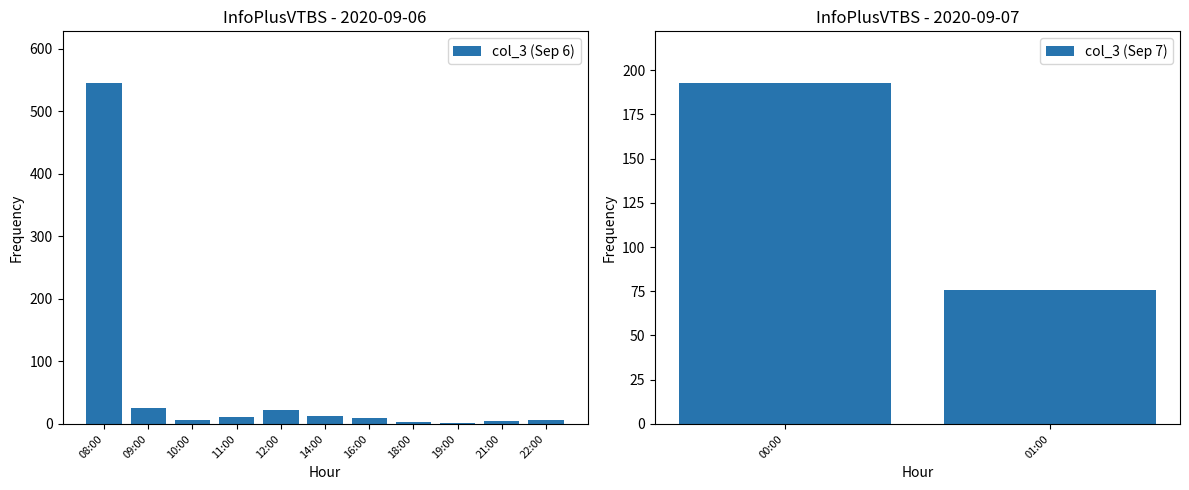

Which label corresponds to the largest value in the chart?

08:00